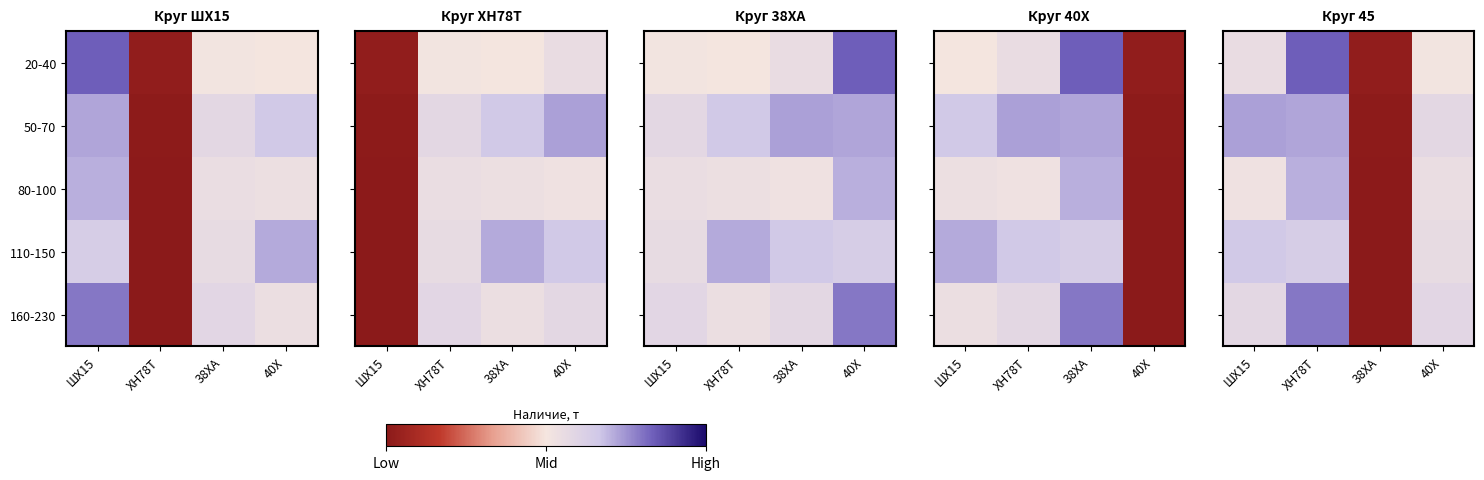

Which label corresponds to the smallest value in the chart?

38ХА